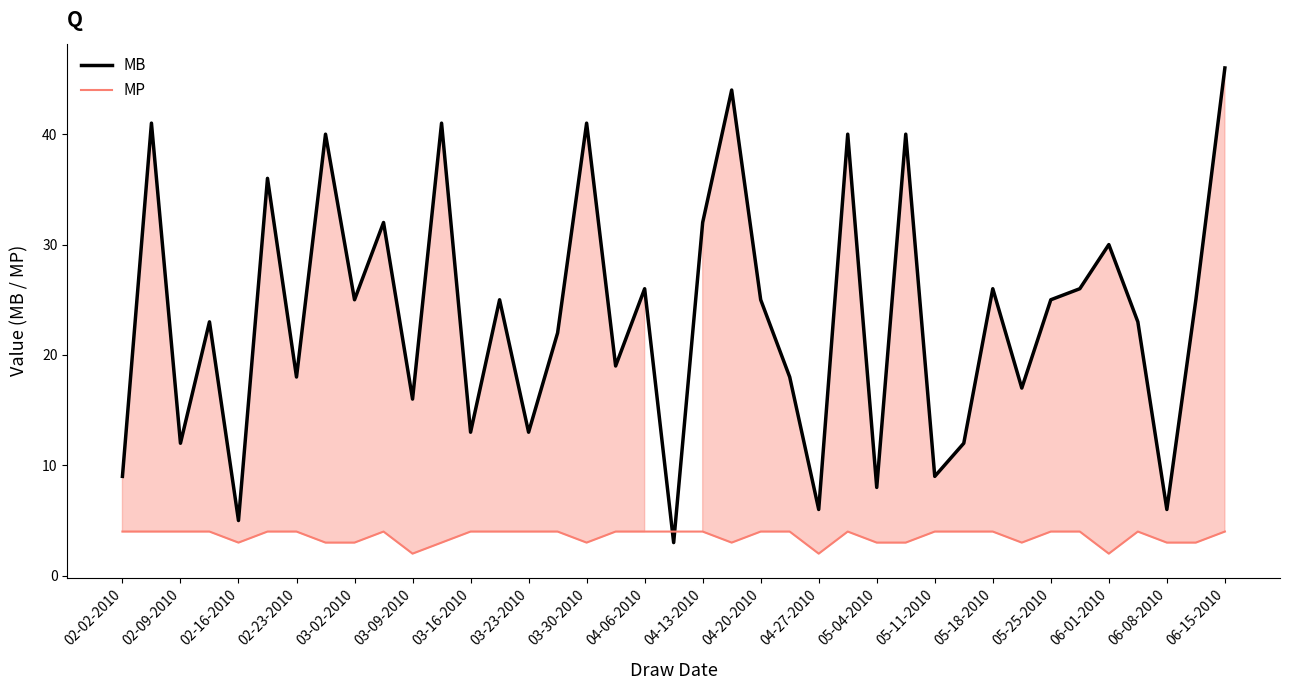

True or false: MB and MP intersect in this chart.

True